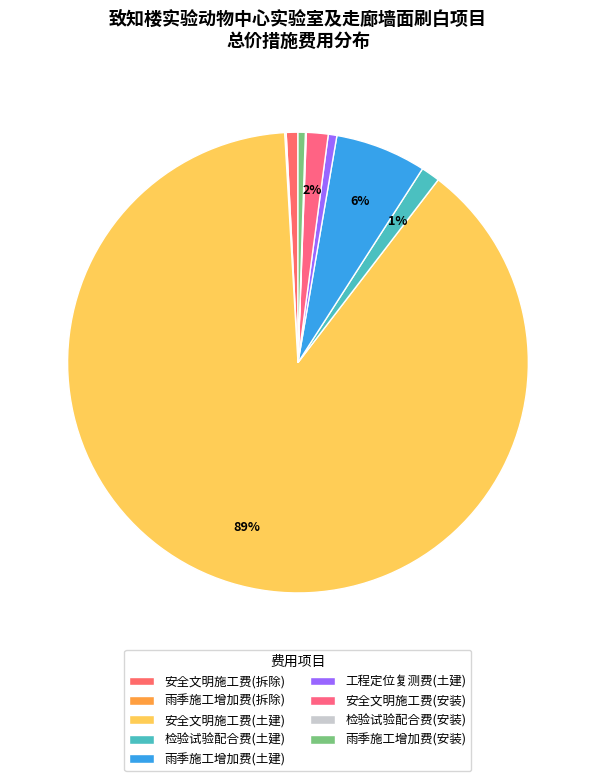

What is the smallest slice in the pie chart?

检验试验配合费(安装)